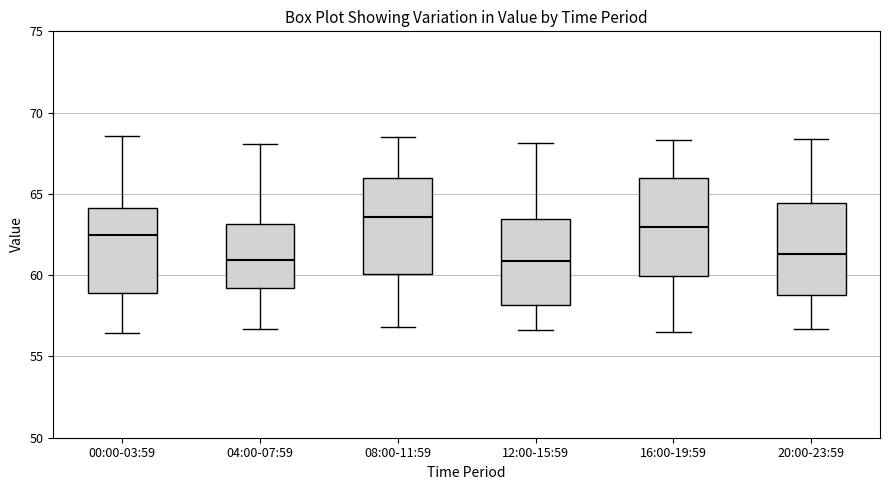

Reading left to right, read every box against the y-axis: the position of its median line, the range the box covers, and the ends of its whiskers. The values are not printed on the chart, so give them approximately, as read against the axis.

00:00-03:59: median 62.5, box 59.0 to 64.0, whiskers 56.5 to 68.5
04:00-07:59: median 61.0, box 59.0 to 63.0, whiskers 56.5 to 68.0
08:00-11:59: median 63.5, box 60.0 to 66.0, whiskers 57.0 to 68.5
12:00-15:59: median 61.0, box 58.0 to 63.5, whiskers 56.5 to 68.0
16:00-19:59: median 63.0, box 60.0 to 66.0, whiskers 56.5 to 68.5
20:00-23:59: median 61.5, box 59.0 to 64.5, whiskers 56.5 to 68.5